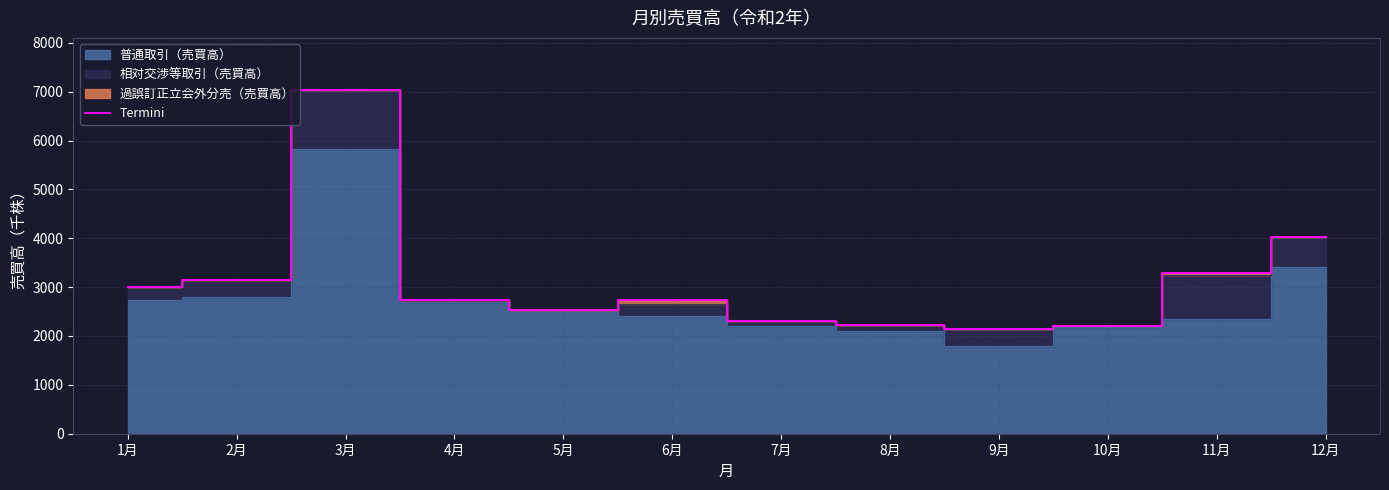

What is the label of the 2nd point from the left?

2月